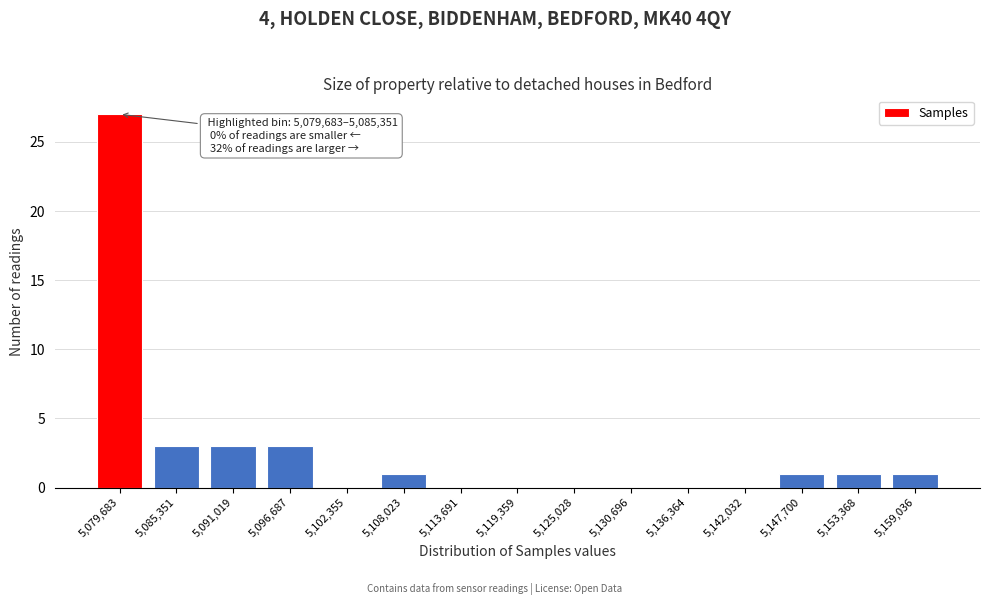

Reading left to right, transcribe all the data shown in this chart.

5,079,683=27	5,085,351=3	5,091,019=3	5,096,687=3	5,102,355=0	5,108,023=1	5,113,691=0	5,119,359=0	5,125,028=0	5,130,696=0	5,136,364=0	5,142,032=0	5,147,700=1	5,153,368=1	5,159,036=1